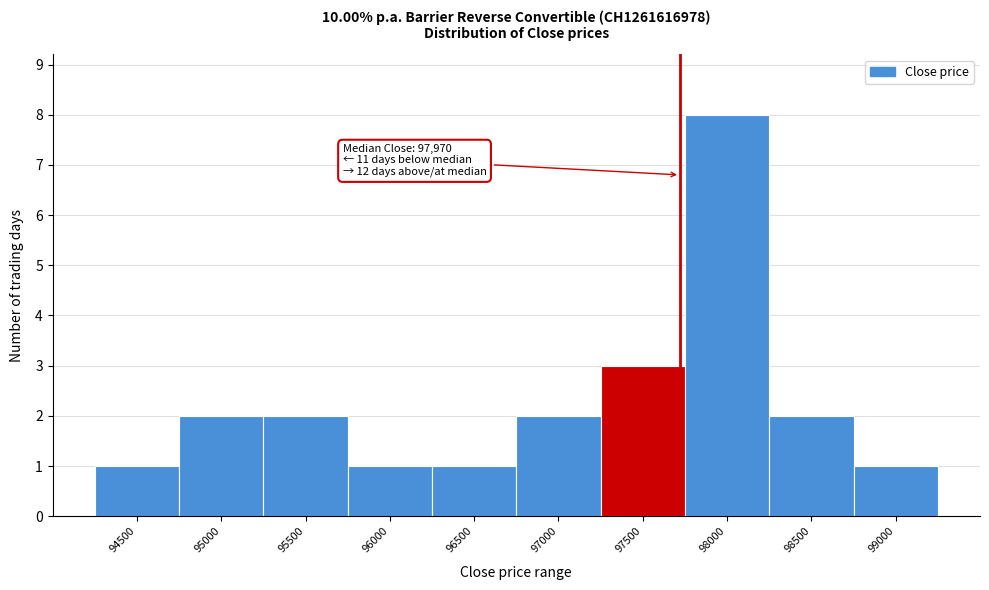

Reading left to right, extract all data points from this chart.

94500=1	95000=2	95500=2	96000=1	96500=1	97000=2	97500=3	98000=8	98500=2	99000=1